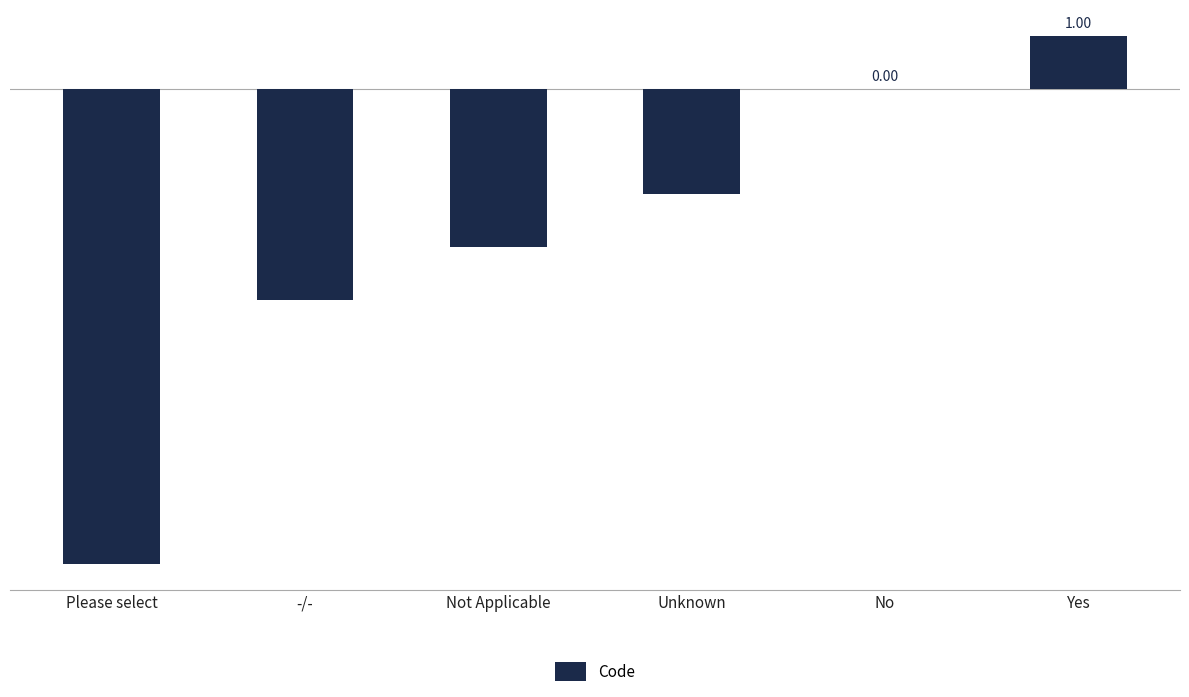

How many series are shown in this chart?

1